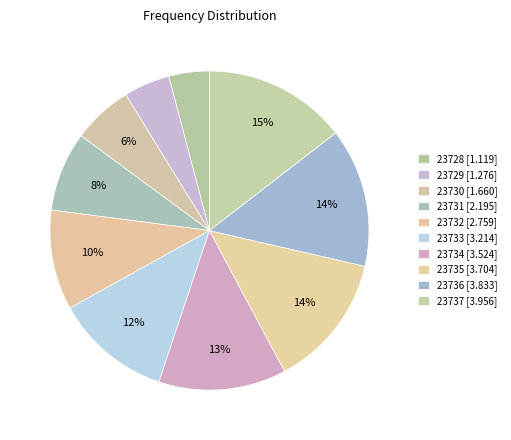

Does 23736 account for over 50% of the chart?

No